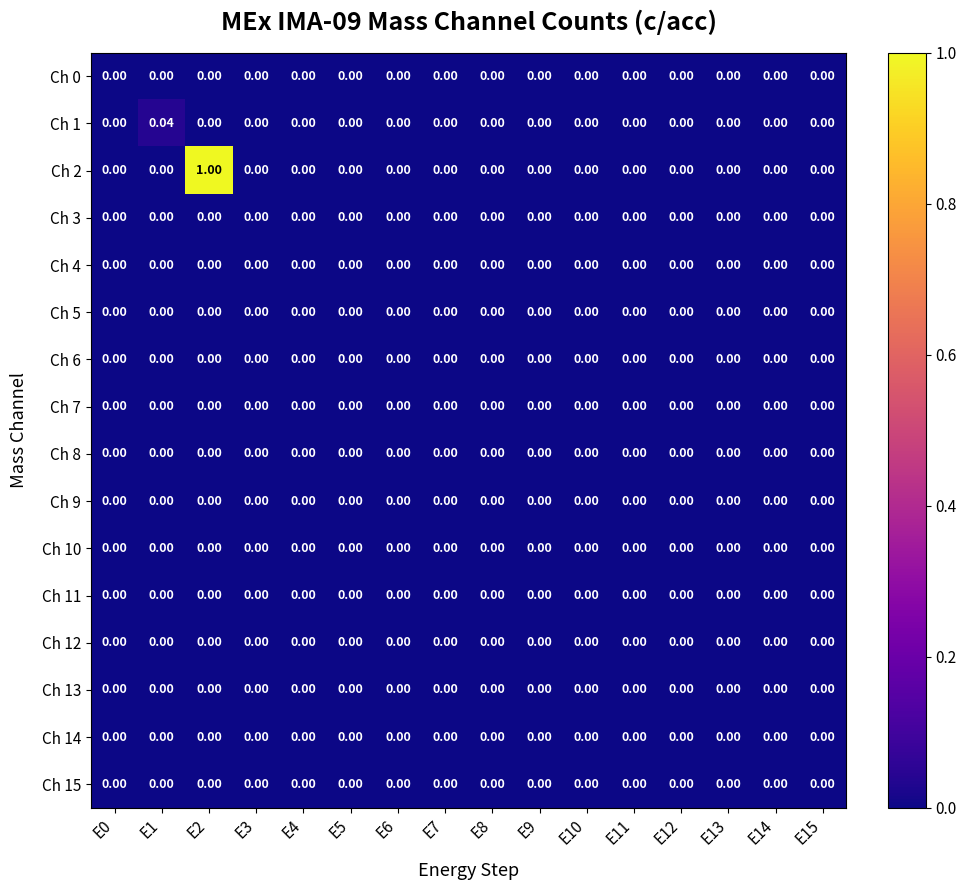

Reading right to left, transcribe all the data shown in this chart.

Ch 0: E15=0.0	E14=0.0	E13=0.0	E12=0.0	E11=0.0	E10=0.0	E9=0.0	E8=0.0	E7=0.0	E6=0.0	E5=0.0	E4=0.0	E3=0.0	E2=0.0	E1=0.0	E0=0.0
Ch 1: E15=0.0	E14=0.0	E13=0.0	E12=0.0	E11=0.0	E10=0.0	E9=0.0	E8=0.0	E7=0.0	E6=0.0	E5=0.0	E4=0.0	E3=0.0	E2=0.0	E1=0.0	E0=0.0
Ch 2: E15=0.0	E14=0.0	E13=0.0	E12=0.0	E11=0.0	E10=0.0	E9=0.0	E8=0.0	E7=0.0	E6=0.0	E5=0.0	E4=0.0	E3=0.0	E2=1.0	E1=0.0	E0=0.0
Ch 3: E15=0.0	E14=0.0	E13=0.0	E12=0.0	E11=0.0	E10=0.0	E9=0.0	E8=0.0	E7=0.0	E6=0.0	E5=0.0	E4=0.0	E3=0.0	E2=0.0	E1=0.0	E0=0.0
Ch 4: E15=0.0	E14=0.0	E13=0.0	E12=0.0	E11=0.0	E10=0.0	E9=0.0	E8=0.0	E7=0.0	E6=0.0	E5=0.0	E4=0.0	E3=0.0	E2=0.0	E1=0.0	E0=0.0
Ch 5: E15=0.0	E14=0.0	E13=0.0	E12=0.0	E11=0.0	E10=0.0	E9=0.0	E8=0.0	E7=0.0	E6=0.0	E5=0.0	E4=0.0	E3=0.0	E2=0.0	E1=0.0	E0=0.0
Ch 6: E15=0.0	E14=0.0	E13=0.0	E12=0.0	E11=0.0	E10=0.0	E9=0.0	E8=0.0	E7=0.0	E6=0.0	E5=0.0	E4=0.0	E3=0.0	E2=0.0	E1=0.0	E0=0.0
Ch 7: E15=0.0	E14=0.0	E13=0.0	E12=0.0	E11=0.0	E10=0.0	E9=0.0	E8=0.0	E7=0.0	E6=0.0	E5=0.0	E4=0.0	E3=0.0	E2=0.0	E1=0.0	E0=0.0
Ch 8: E15=0.0	E14=0.0	E13=0.0	E12=0.0	E11=0.0	E10=0.0	E9=0.0	E8=0.0	E7=0.0	E6=0.0	E5=0.0	E4=0.0	E3=0.0	E2=0.0	E1=0.0	E0=0.0
Ch 9: E15=0.0	E14=0.0	E13=0.0	E12=0.0	E11=0.0	E10=0.0	E9=0.0	E8=0.0	E7=0.0	E6=0.0	E5=0.0	E4=0.0	E3=0.0	E2=0.0	E1=0.0	E0=0.0
Ch 10: E15=0.0	E14=0.0	E13=0.0	E12=0.0	E11=0.0	E10=0.0	E9=0.0	E8=0.0	E7=0.0	E6=0.0	E5=0.0	E4=0.0	E3=0.0	E2=0.0	E1=0.0	E0=0.0
Ch 11: E15=0.0	E14=0.0	E13=0.0	E12=0.0	E11=0.0	E10=0.0	E9=0.0	E8=0.0	E7=0.0	E6=0.0	E5=0.0	E4=0.0	E3=0.0	E2=0.0	E1=0.0	E0=0.0
Ch 12: E15=0.0	E14=0.0	E13=0.0	E12=0.0	E11=0.0	E10=0.0	E9=0.0	E8=0.0	E7=0.0	E6=0.0	E5=0.0	E4=0.0	E3=0.0	E2=0.0	E1=0.0	E0=0.0
Ch 13: E15=0.0	E14=0.0	E13=0.0	E12=0.0	E11=0.0	E10=0.0	E9=0.0	E8=0.0	E7=0.0	E6=0.0	E5=0.0	E4=0.0	E3=0.0	E2=0.0	E1=0.0	E0=0.0
Ch 14: E15=0.0	E14=0.0	E13=0.0	E12=0.0	E11=0.0	E10=0.0	E9=0.0	E8=0.0	E7=0.0	E6=0.0	E5=0.0	E4=0.0	E3=0.0	E2=0.0	E1=0.0	E0=0.0
Ch 15: E15=0.0	E14=0.0	E13=0.0	E12=0.0	E11=0.0	E10=0.0	E9=0.0	E8=0.0	E7=0.0	E6=0.0	E5=0.0	E4=0.0	E3=0.0	E2=0.0	E1=0.0	E0=0.0